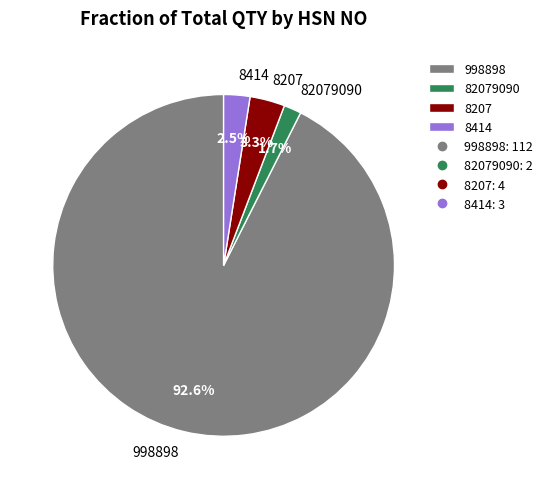

Do 8414 and 8207 together represent more than half of the pie?

No